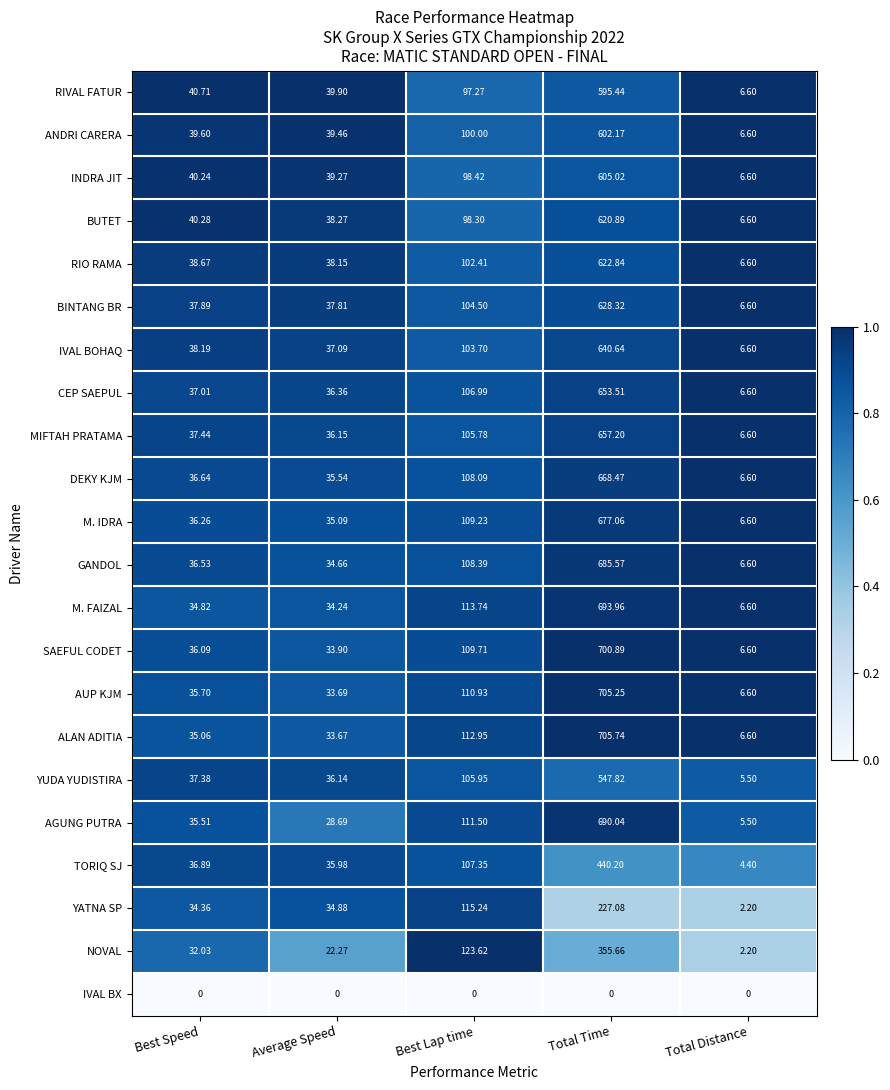

Which series has the largest total across all categories?

ALAN ADITIA